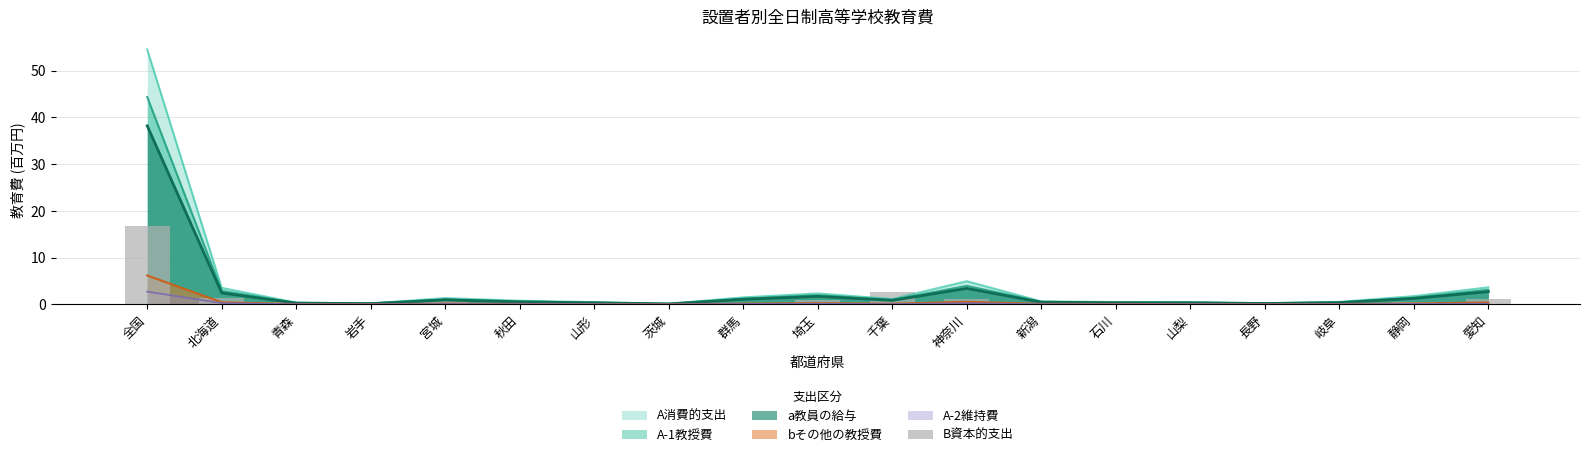

Are the bars grouped side by side (vs. stacked)?

No